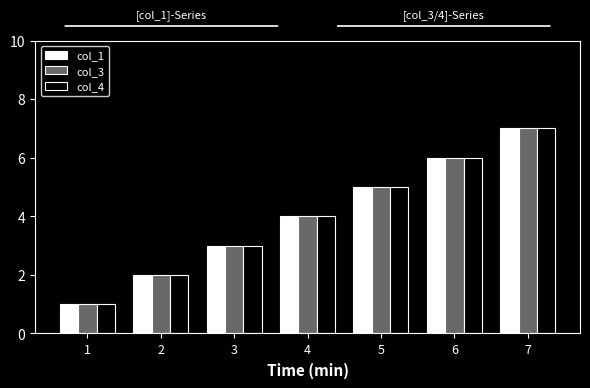

Is it true that col_1 equals 1 at 3?

False